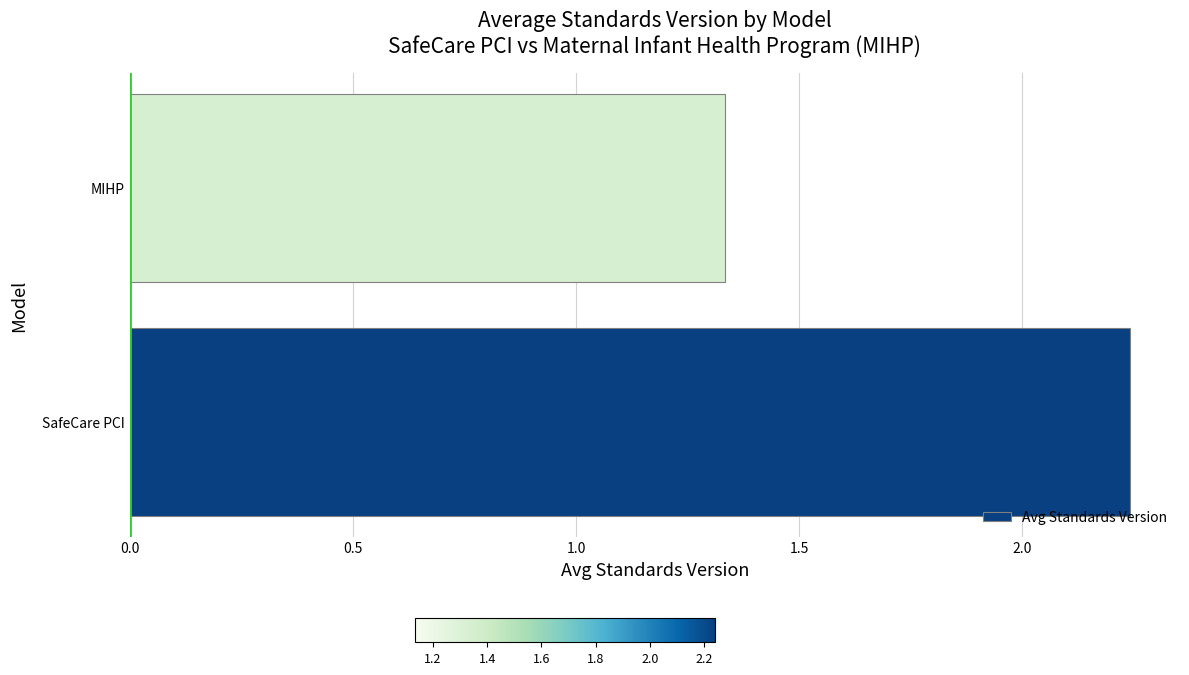

What is the average value?

1.8